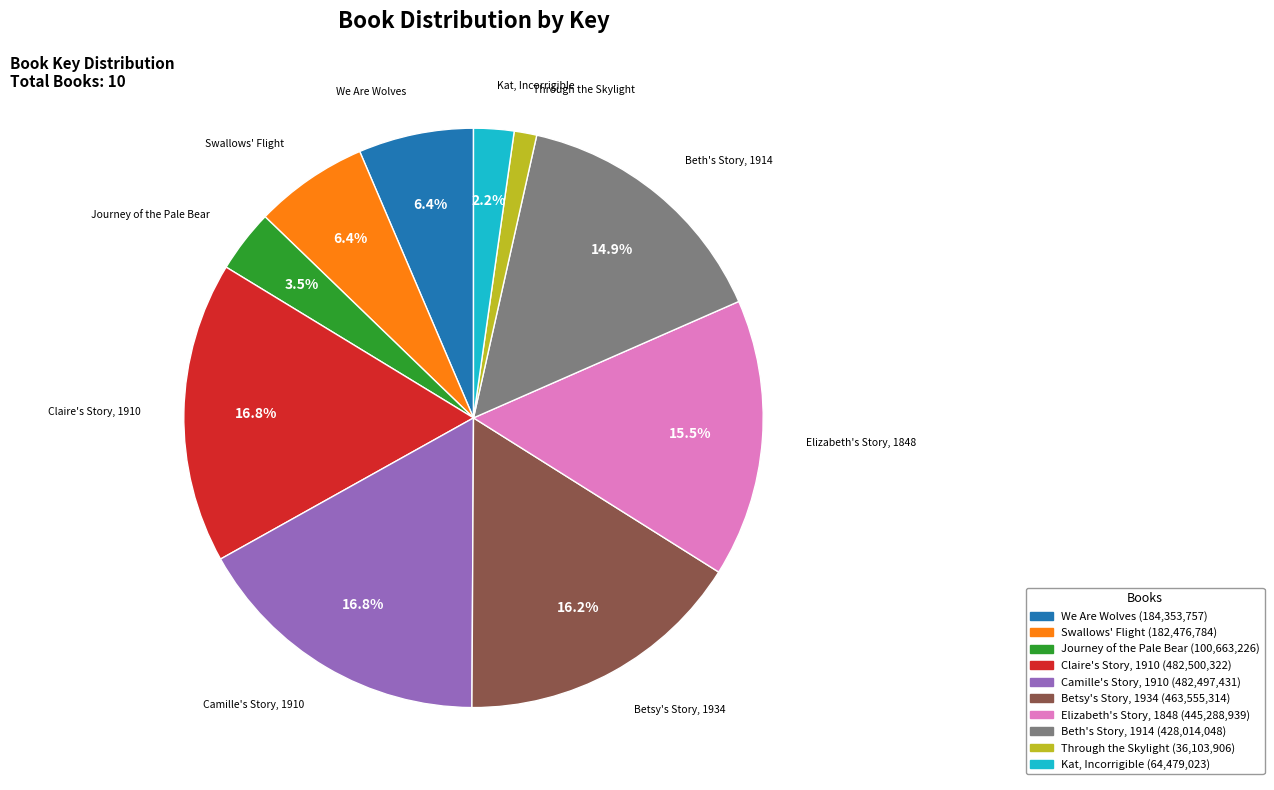

Is the sum of Elizabeth's Story, 1848 and Claire's Story, 1910 greater than half?

No